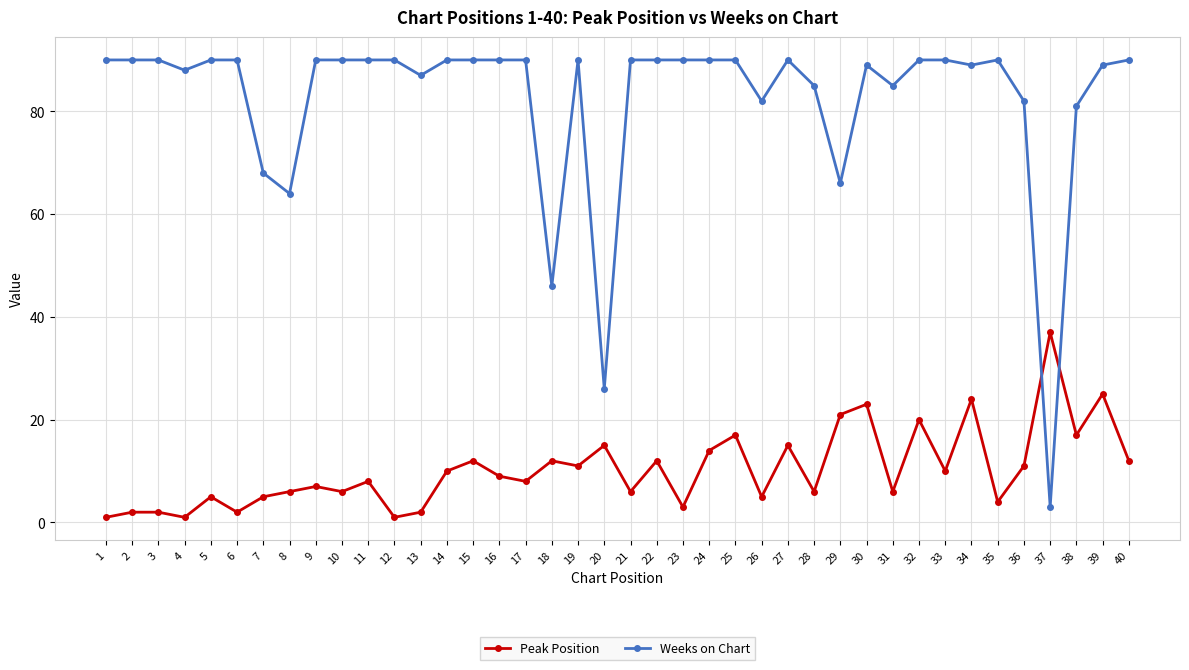

Where do Weeks on Chart and Peak Position first cross each other?

36 and 37